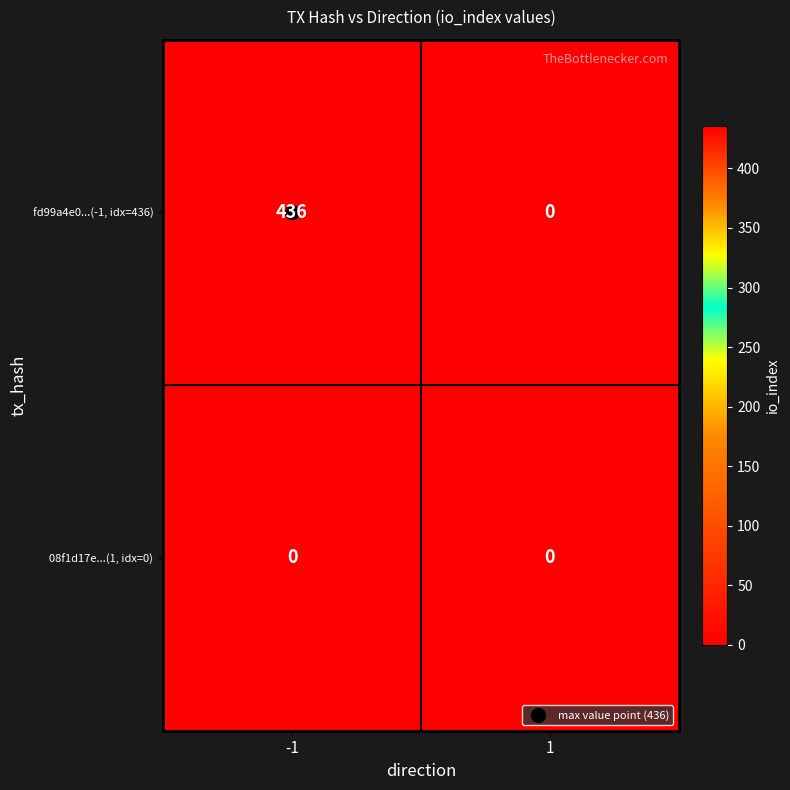

What is the maximum value shown in the chart?

436